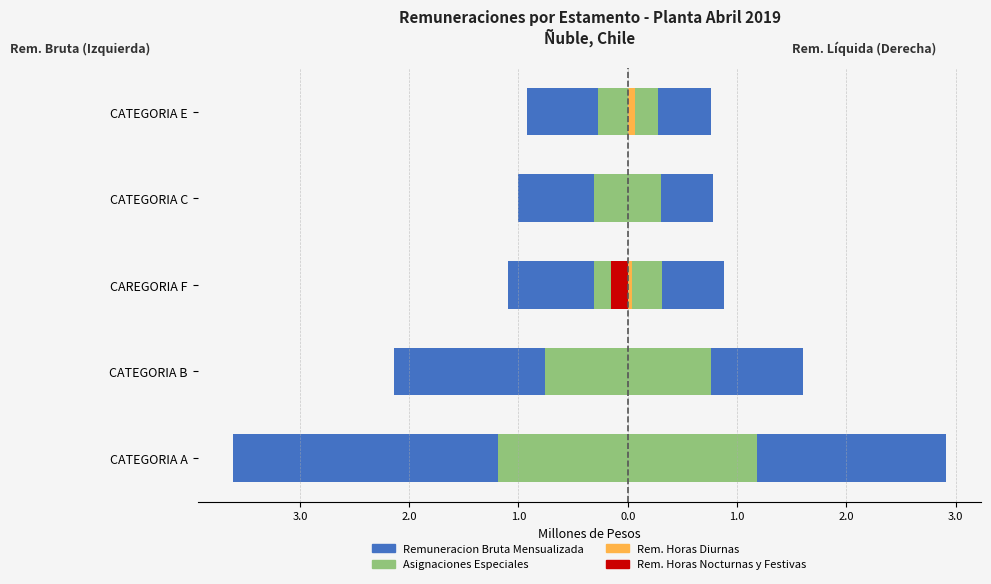

What value does the Remuneracion Bruta Mensualizada series have at CATEGORIA E?

-0.9